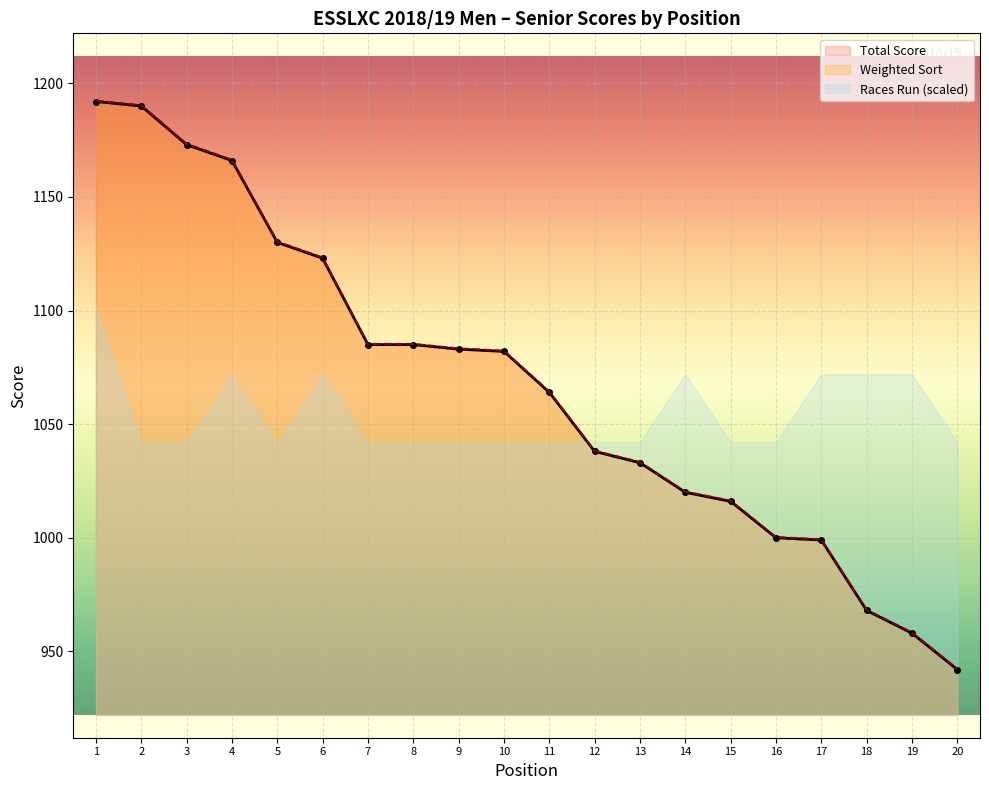

What is the minimum value for Total Score?

942.0